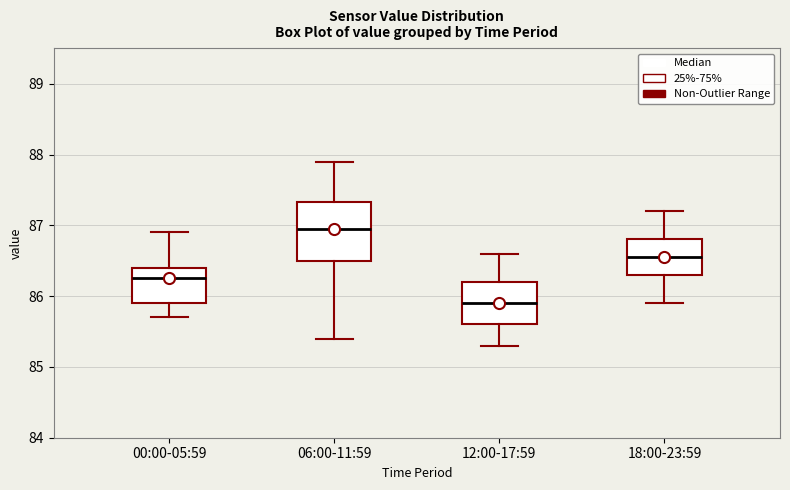

Where is the lower edge of the box for 12:00-17:59 on the y-axis? The values are not printed on the chart, so give them approximately, as read against the axis.

85.6